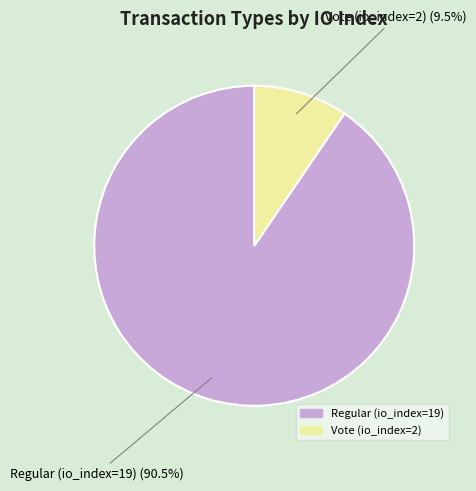

Does any single category account for the majority?

Yes